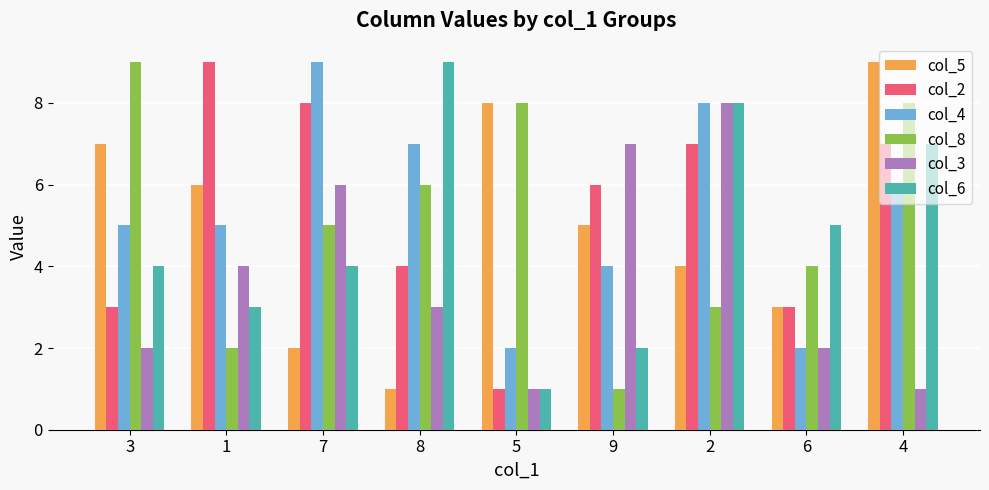

Rank the series at 7 from highest to lowest value.

col_4, col_2, col_3, col_8, col_6, col_5